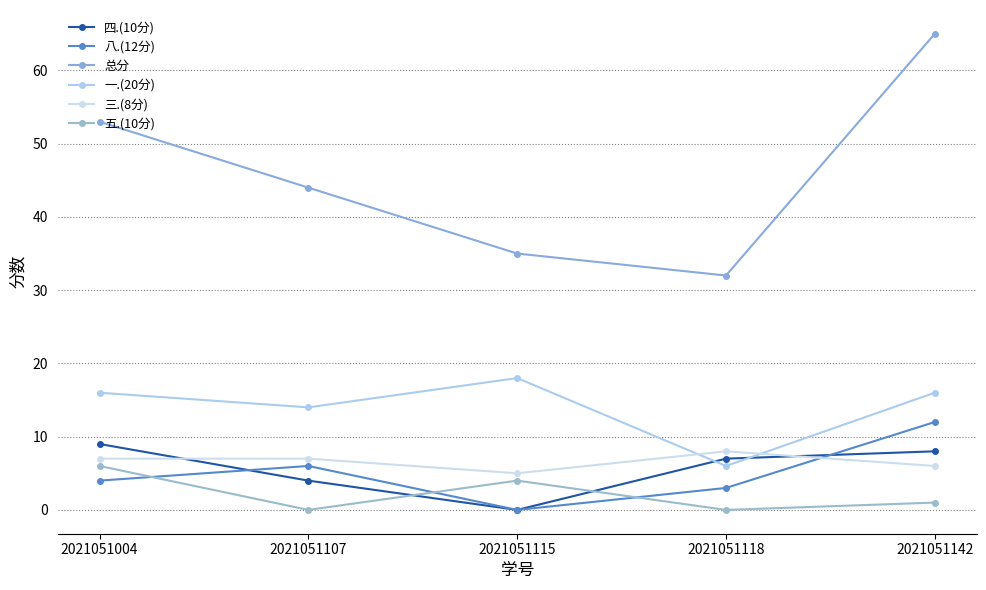

Count the number of data series in this chart.

6